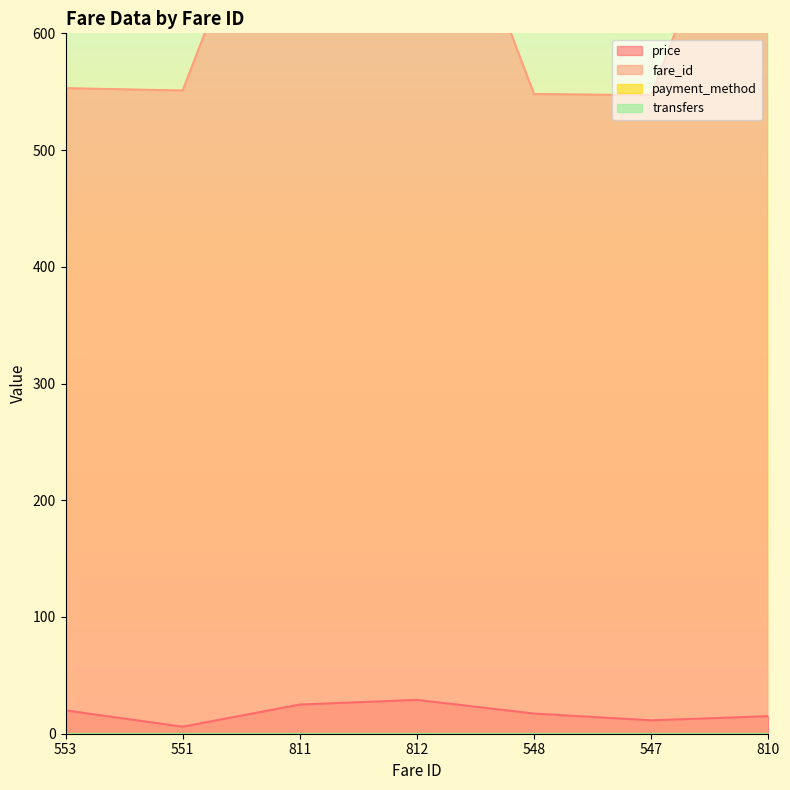

True or false: price and fare_id cross at least once.

False